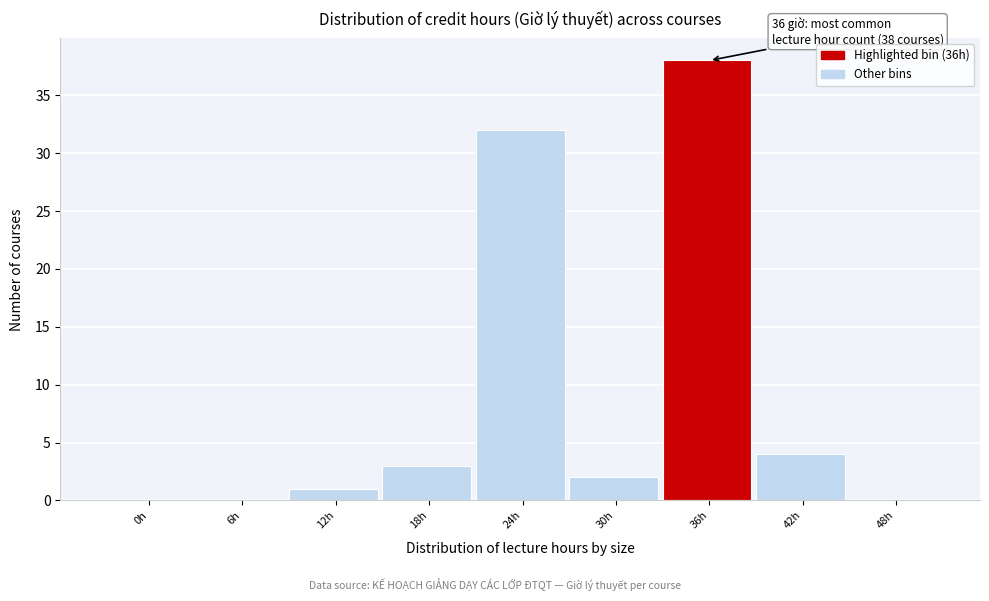

Reading left to right, list all the values displayed in this chart.

0h=0	6h=0	12h=1	18h=3	24h=32	30h=2	36h=38	42h=4	48h=0